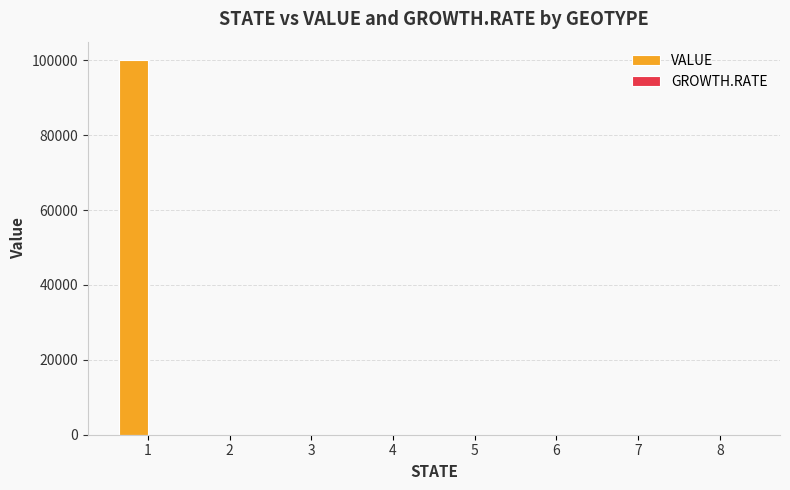

Count the number of data series in this chart.

1